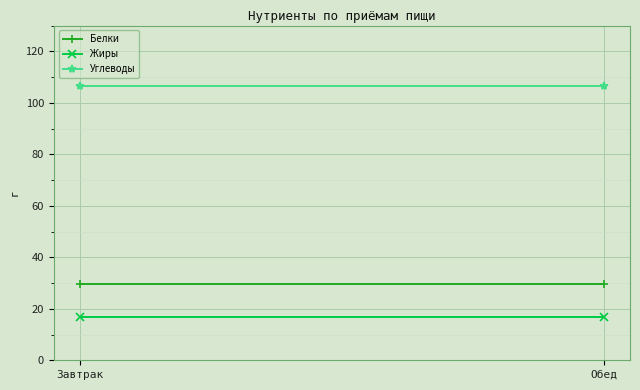

At which label is Углеводы closest to 106?

Завтрак